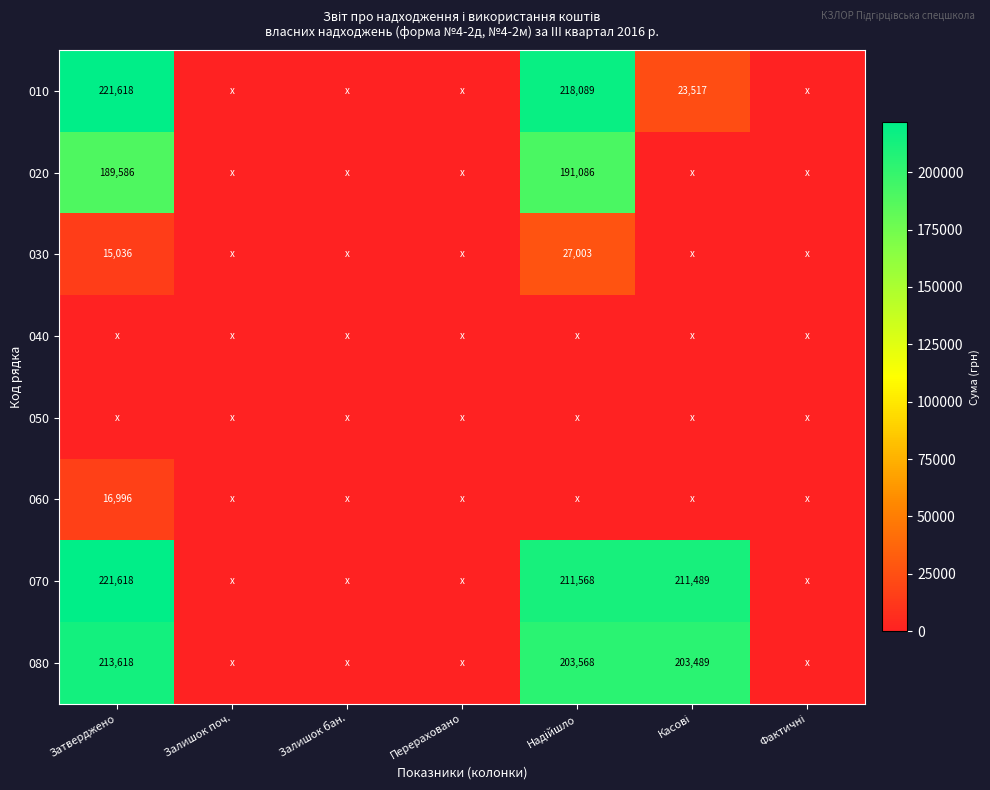

What is the maximum value shown in the chart?

221618.0